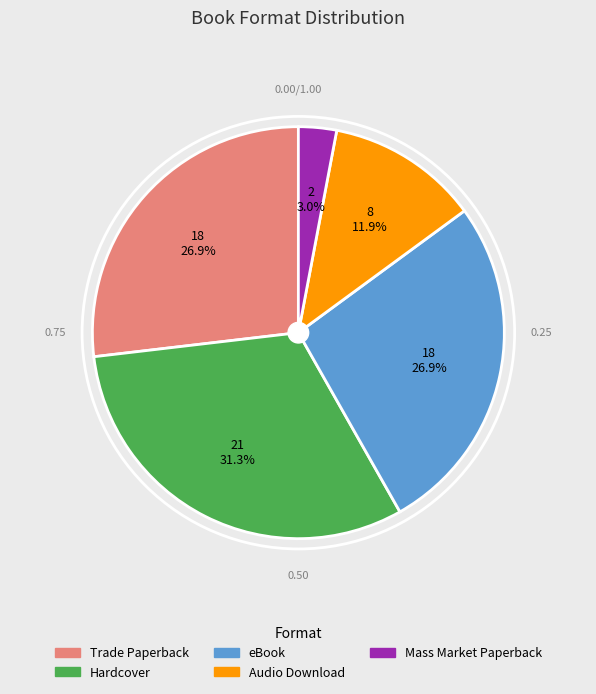

How much of the chart is everything except eBook?

73.1%